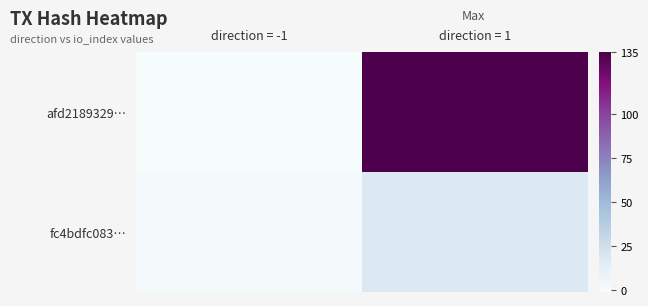

Reading left to right, list all the values displayed in this chart.

afd2189329…: direction = -1=-1	direction = 1=135
fc4bdfc083…: direction = -1=1	direction = 1=18